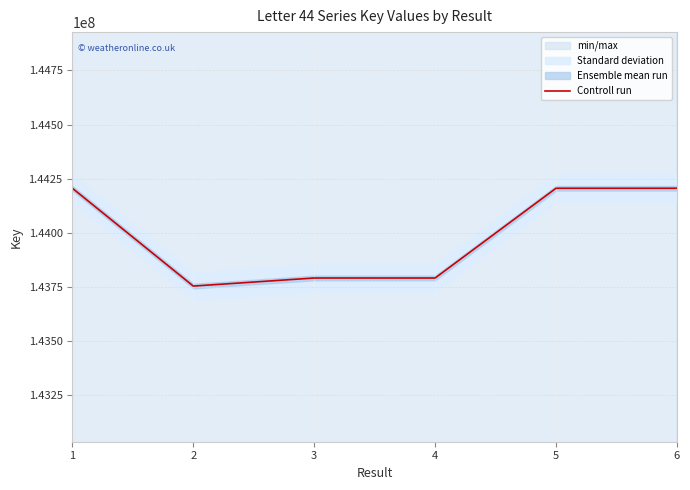

Approximately how many times larger is the value at 6 compared to 4?

1.0